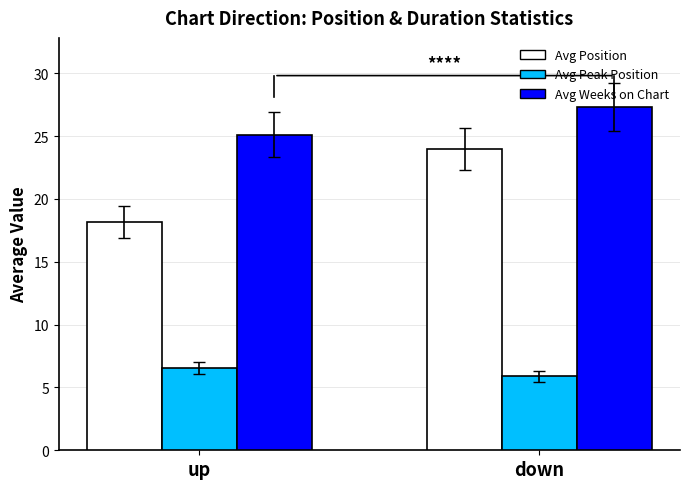

Rank the series by their average value, from lowest to highest.

Avg Peak Position, Avg Position, Avg Weeks on Chart